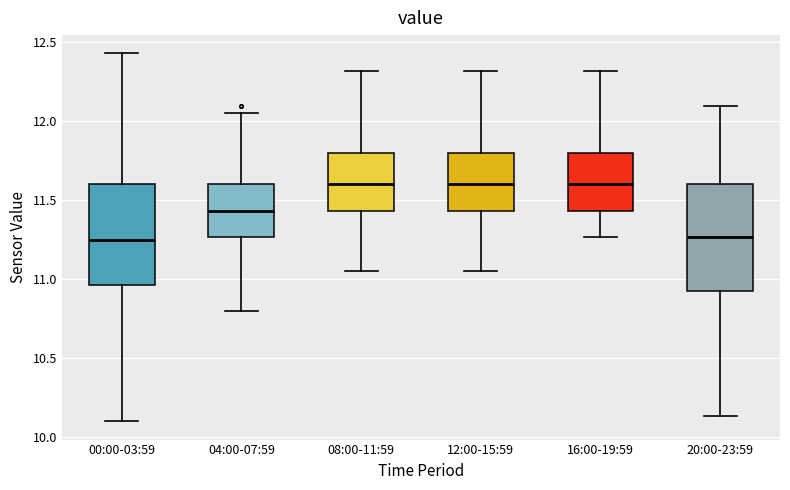

Reading left to right, read every box against the y-axis: the position of its median line, the range the box covers, and the ends of its whiskers. The values are not printed on the chart, so give them approximately, as read against the axis.

00:00-03:59: median 11.25, box 10.95 to 11.60, whiskers 10.10 to 12.45
04:00-07:59: median 11.45, box 11.25 to 11.60, whiskers 10.80 to 12.05
08:00-11:59: median 11.60, box 11.45 to 11.80, whiskers 11.05 to 12.30
12:00-15:59: median 11.60, box 11.45 to 11.80, whiskers 11.05 to 12.30
16:00-19:59: median 11.60, box 11.45 to 11.80, whiskers 11.25 to 12.30
20:00-23:59: median 11.25, box 10.95 to 11.60, whiskers 10.15 to 12.10